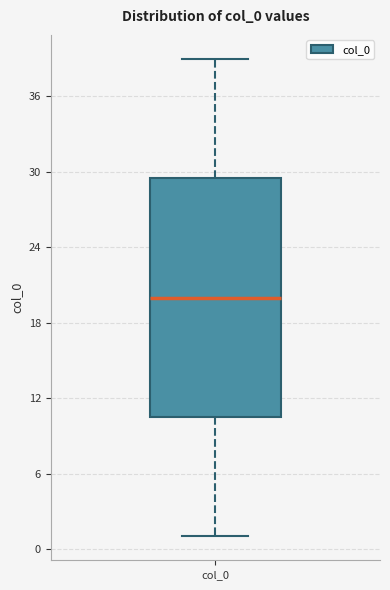

Where is the lower edge of the box for col_0 on the y-axis? The values are not printed on the chart, so give them approximately, as read against the axis.

11